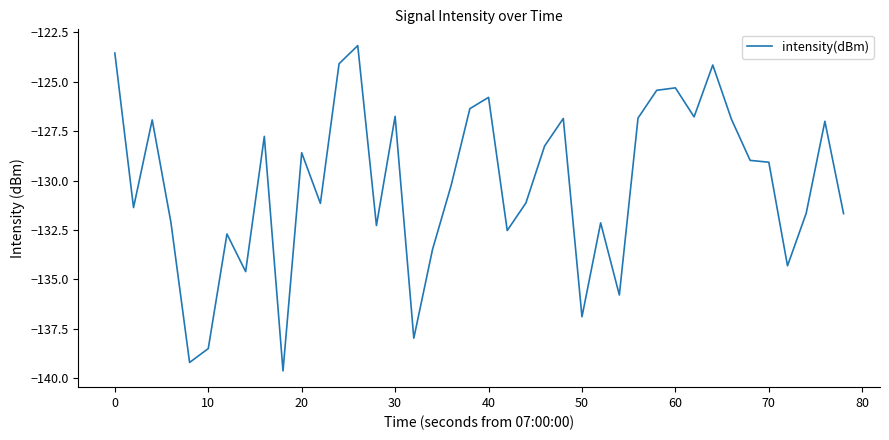

What is the maximum value shown in the chart?

-123.2